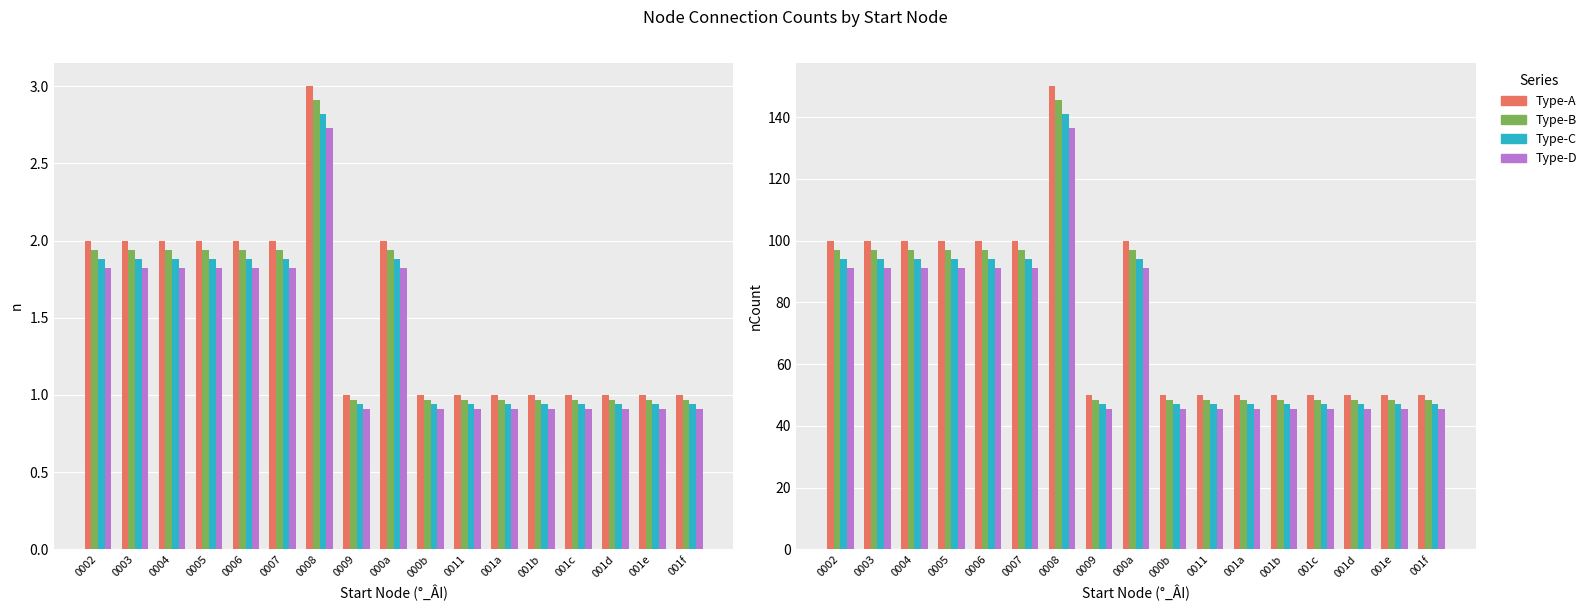

What is the label of the 3rd bar from the left?

0004